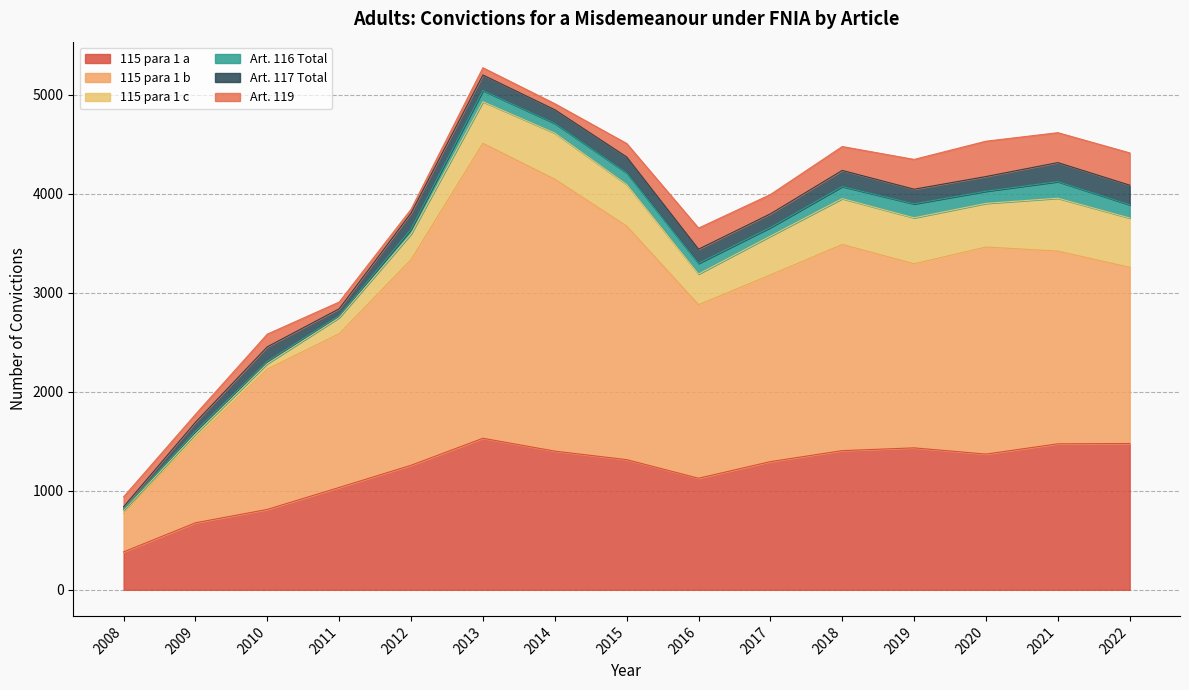

In 115 para 1 b, how many points are lower than both neighbors (excluding endpoints)?

2